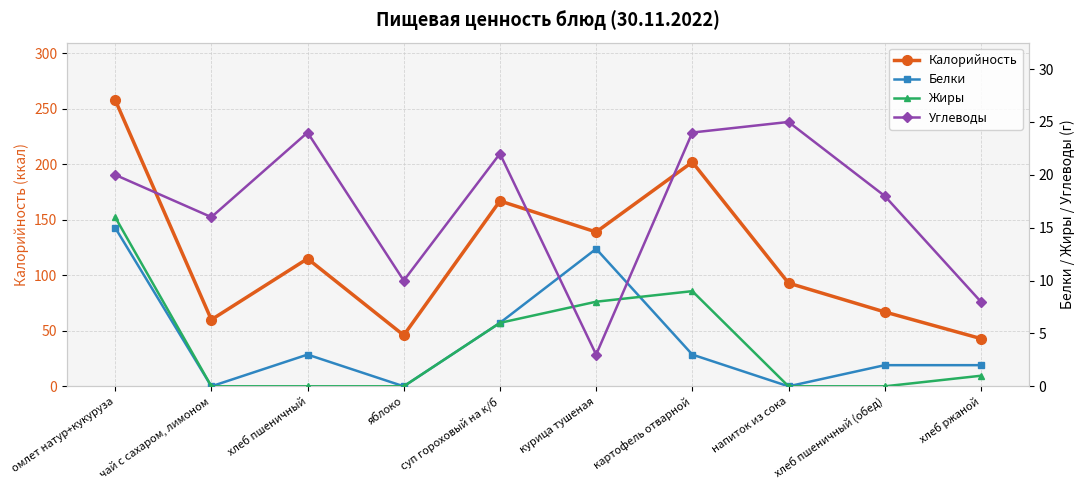

The Жиры series shows 12 at курица тушеная. True or false?

False